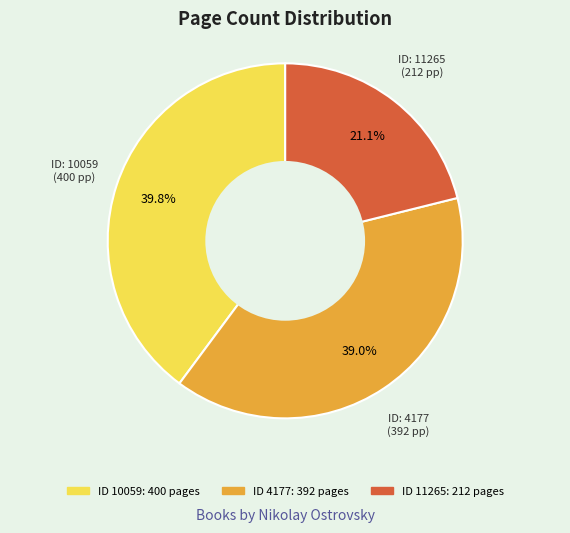

Is there any slice that represents more than half of the pie?

No